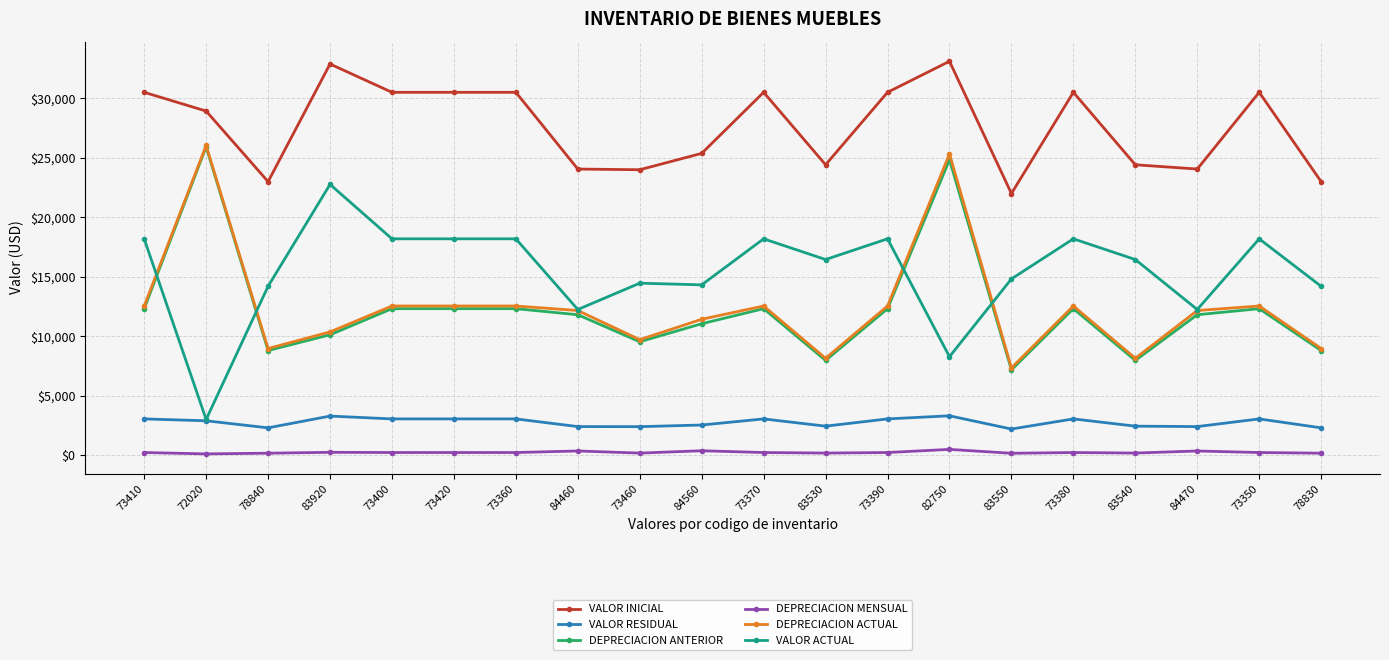

Is the value of VALOR RESIDUAL at 73370 greater than the value of DEPRECIACION ACTUAL at 73380?

No